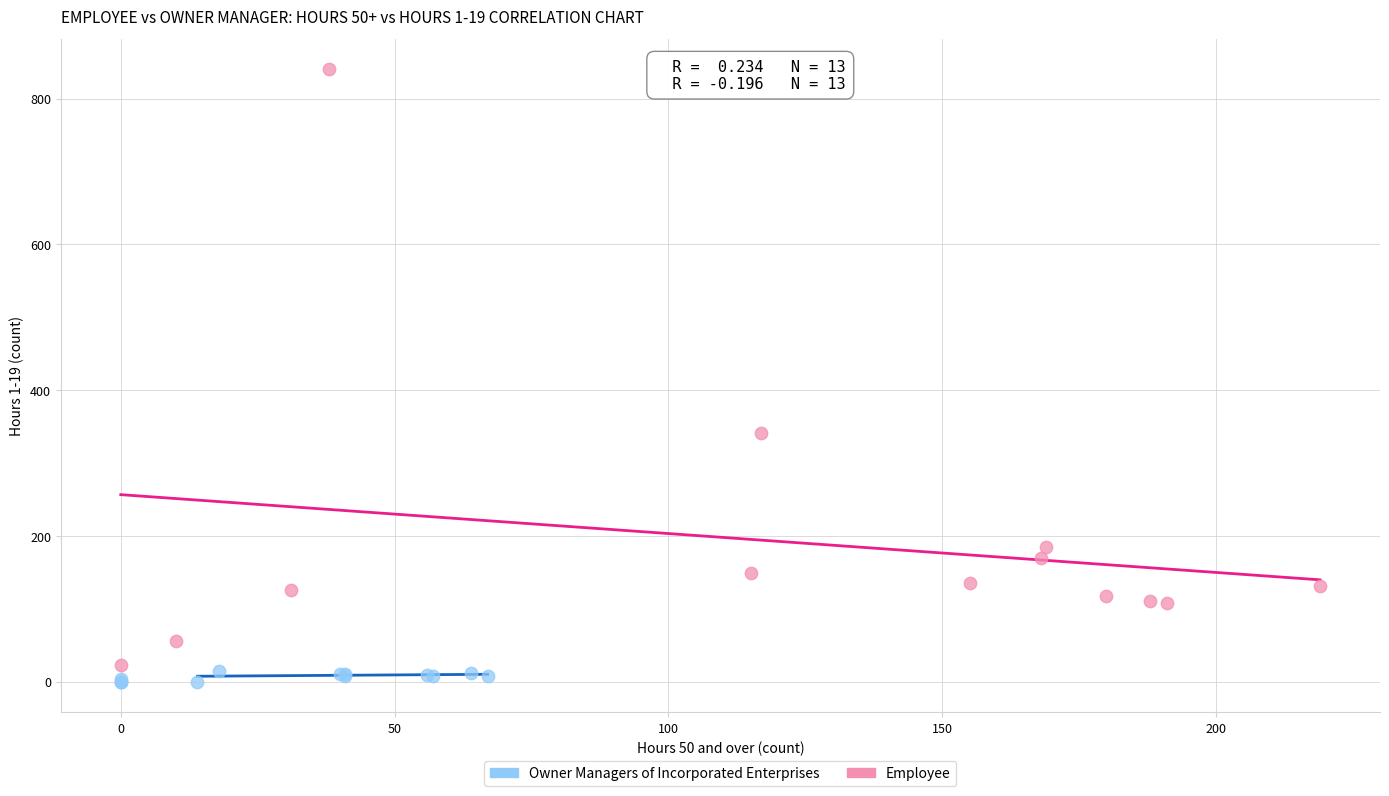

What are all the series names shown in the legend?

Owner Managers of Incorporated Enterprises, Employee